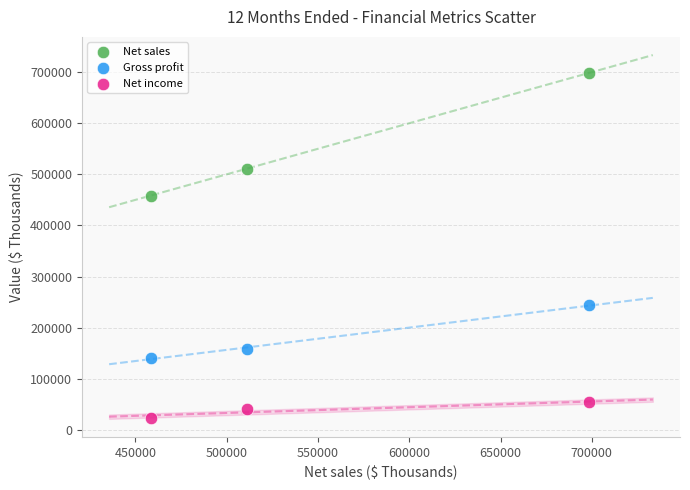

Across all data points, what is the average Y value?

258688